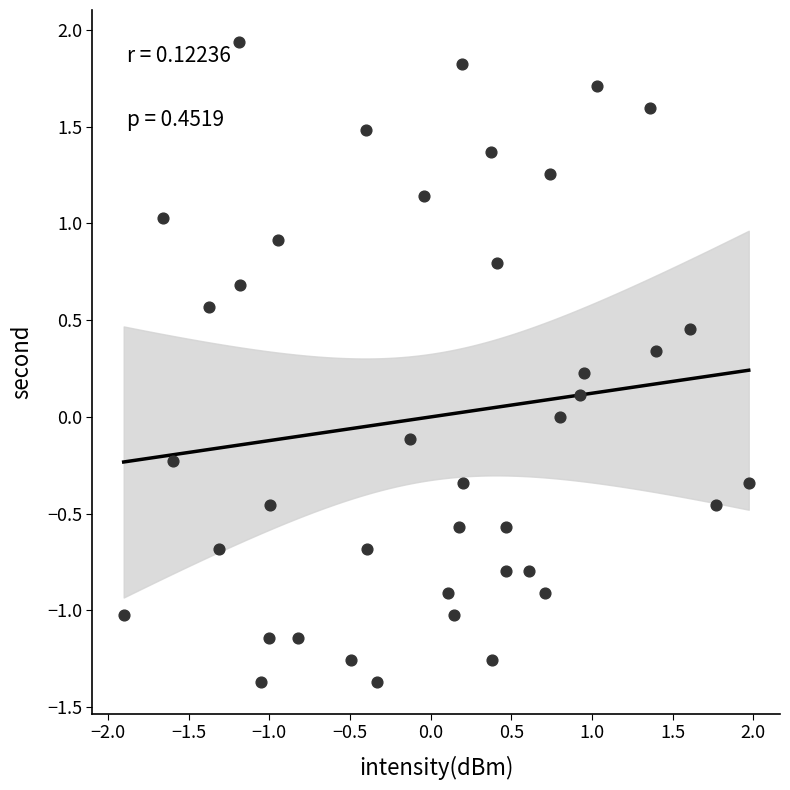

What is the range of Y values (max minus min)?

3.3